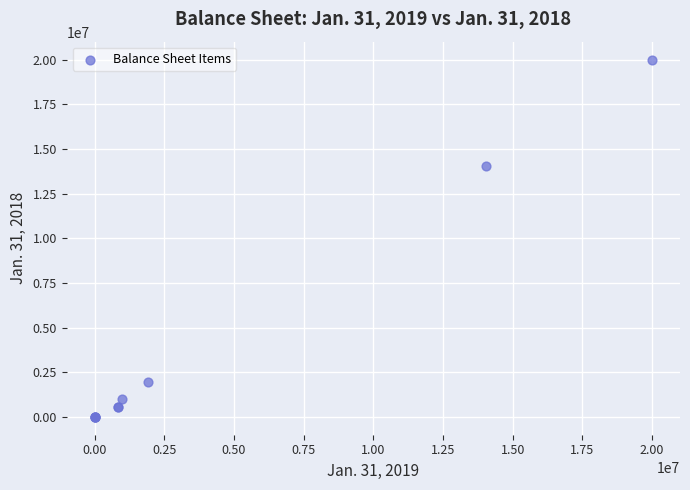

What Y value in the scatter plot is closest to 10000000?

14019000.0